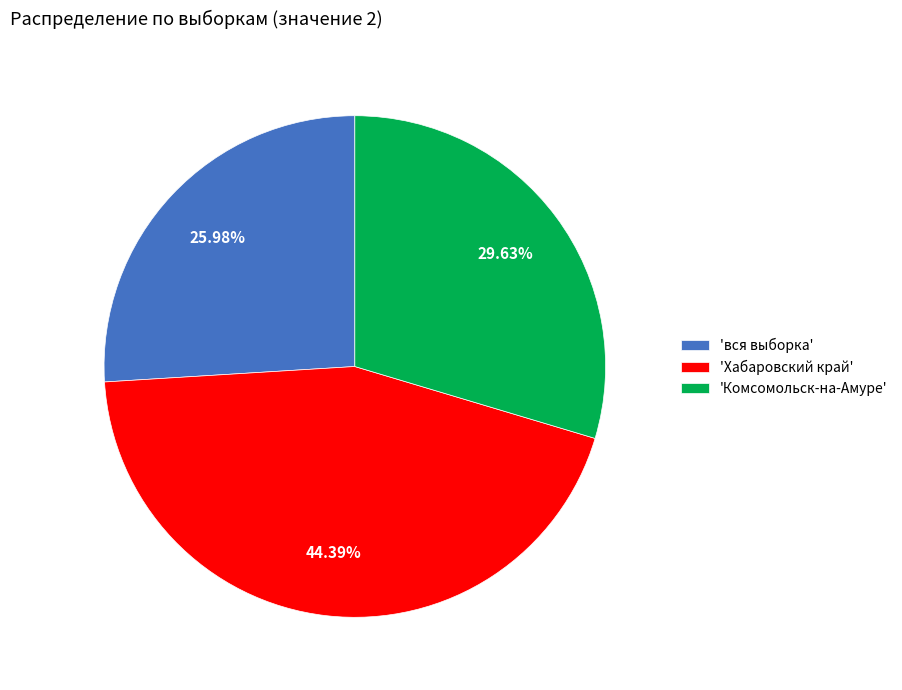

How many segments does this pie chart have?

3